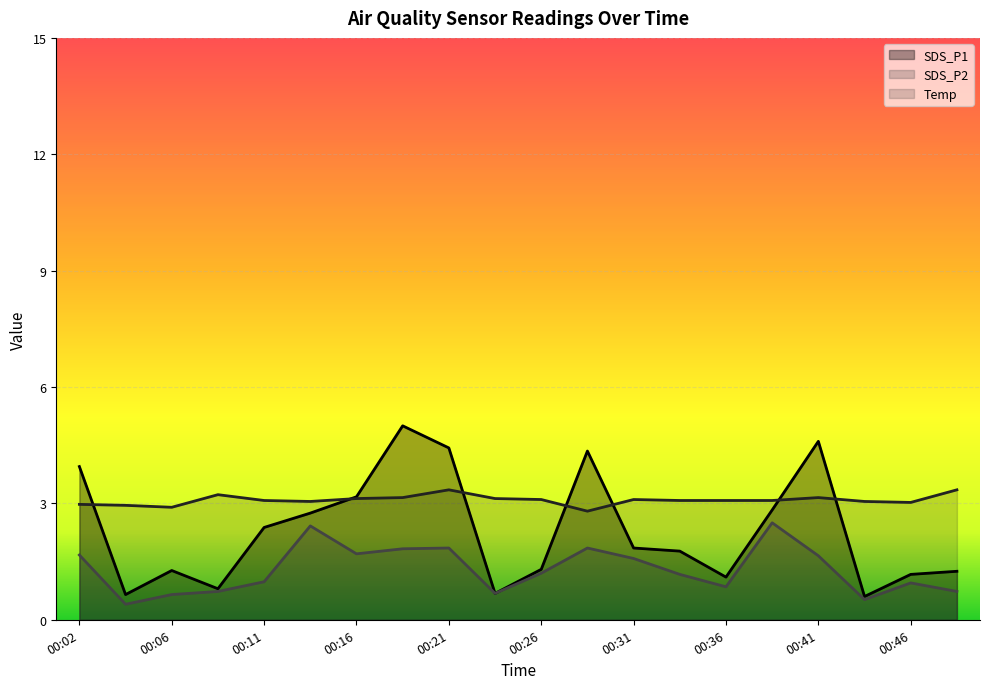

List the labels in order of SDS_P1 value, smallest first.

00:43, 00:04, 00:24, 00:09, 00:36, 00:46, 00:48, 00:06, 00:26, 00:34, 00:31, 00:11, 00:14, 00:39, 00:16, 00:02, 00:29, 00:21, 00:41, 00:19